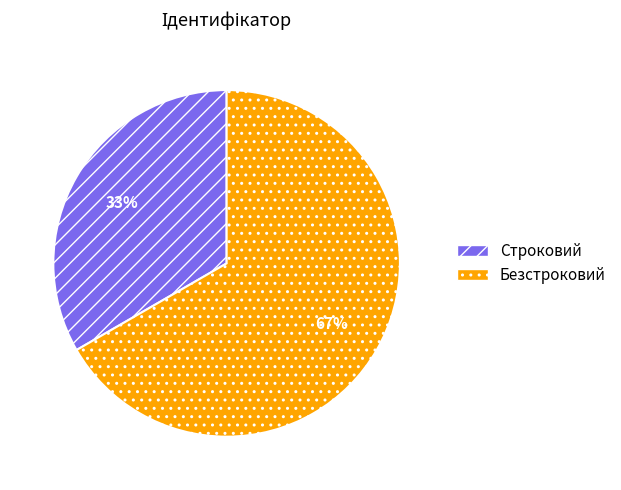

Count the number of slices in the pie.

2